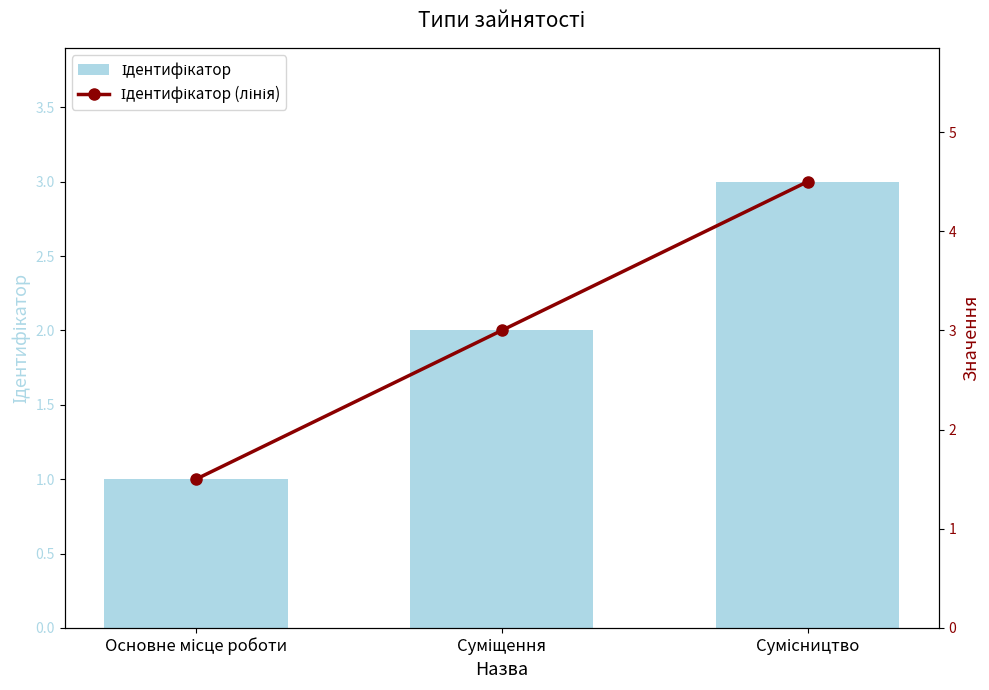

What is the sum of the Ідентифікатор (лінія) values at Основне місце роботи and Сумісництво?

6.0